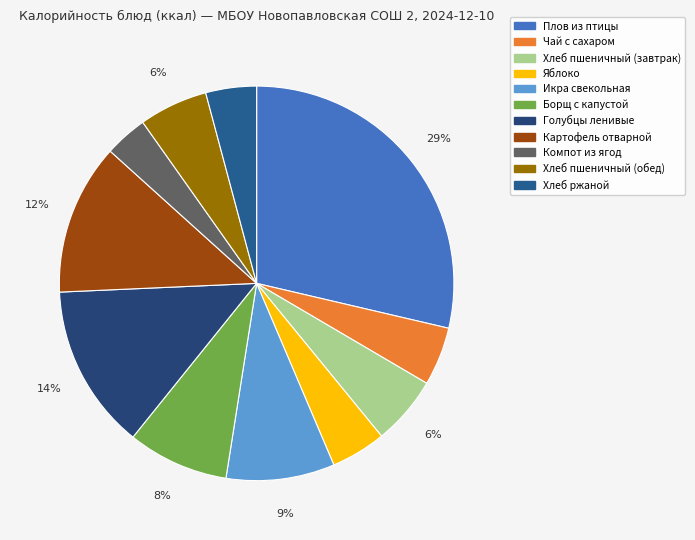

True or false: Хлеб пшеничный (обед) accounts for 6% of the total.

True